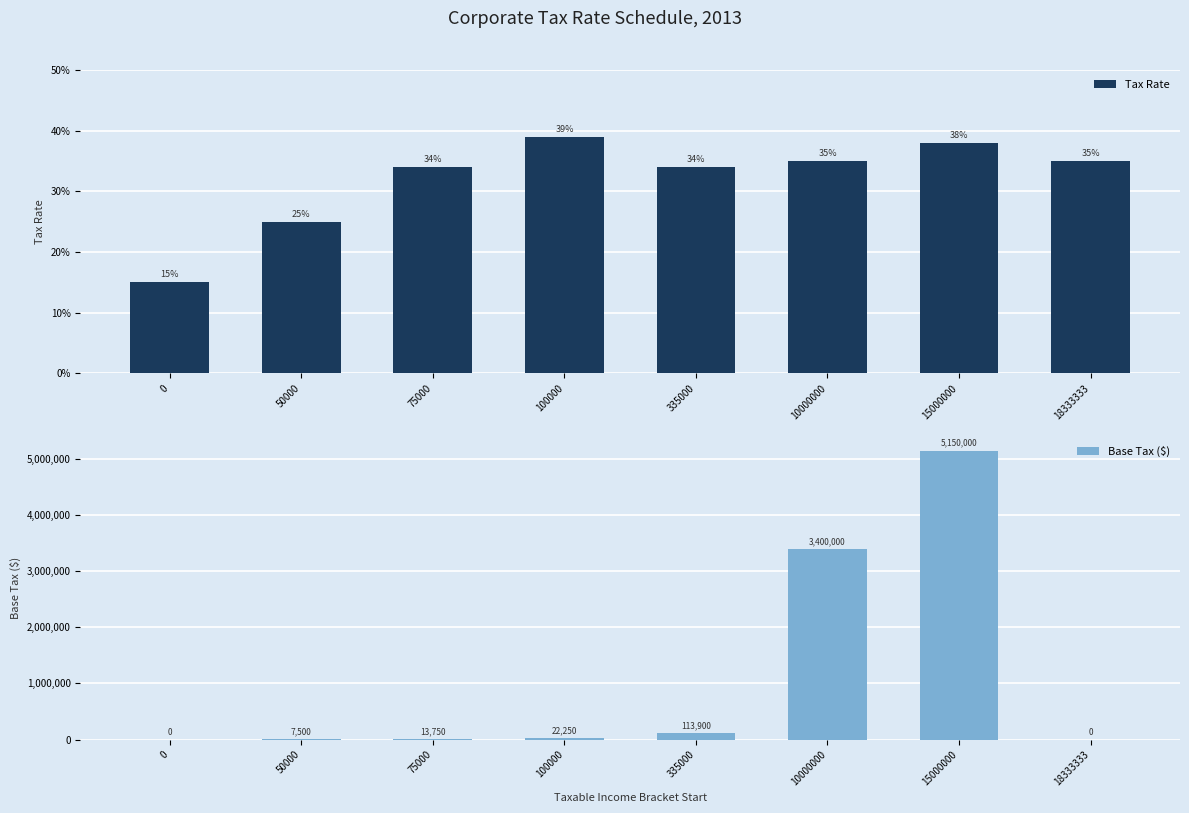

Where is Base Tax ($) nearest to the value 2575000?

10000000